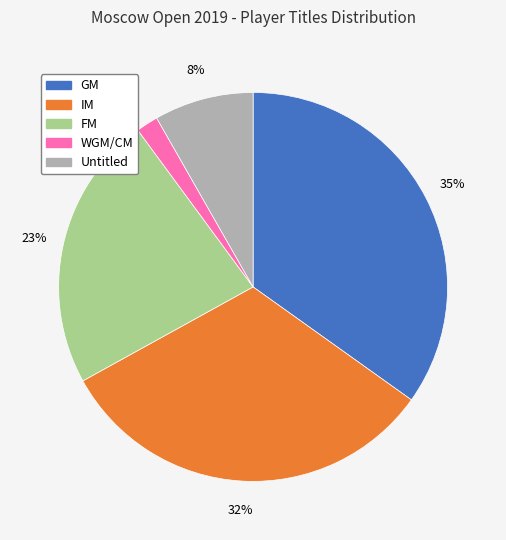

Is there any slice that represents more than half of the pie?

No